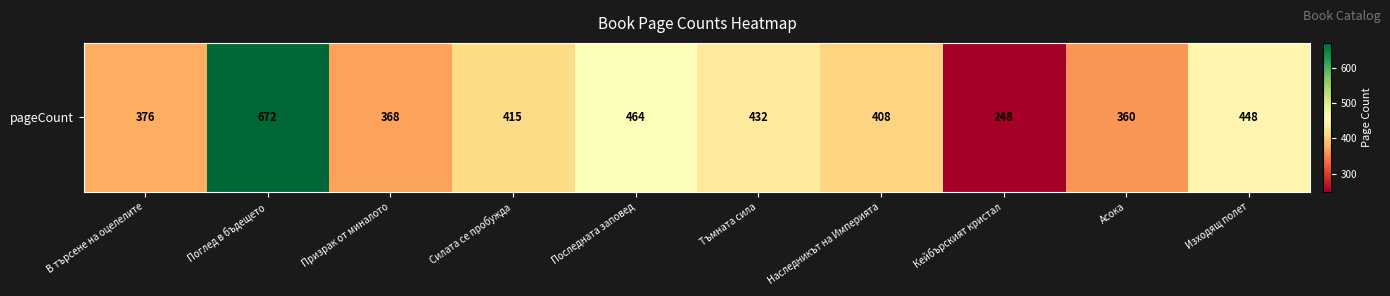

Reading right to left, extract all data points from this chart.

Изходящ полет=448	Асока=360	Кейбърският кристал=248	Наследникът на Империята=408	Тъмната сила=432	Последната заповед=464	Силата се пробужда=415	Призрак от миналото=368	Поглед в бъдещето=672	В търсене на оцелелите=376